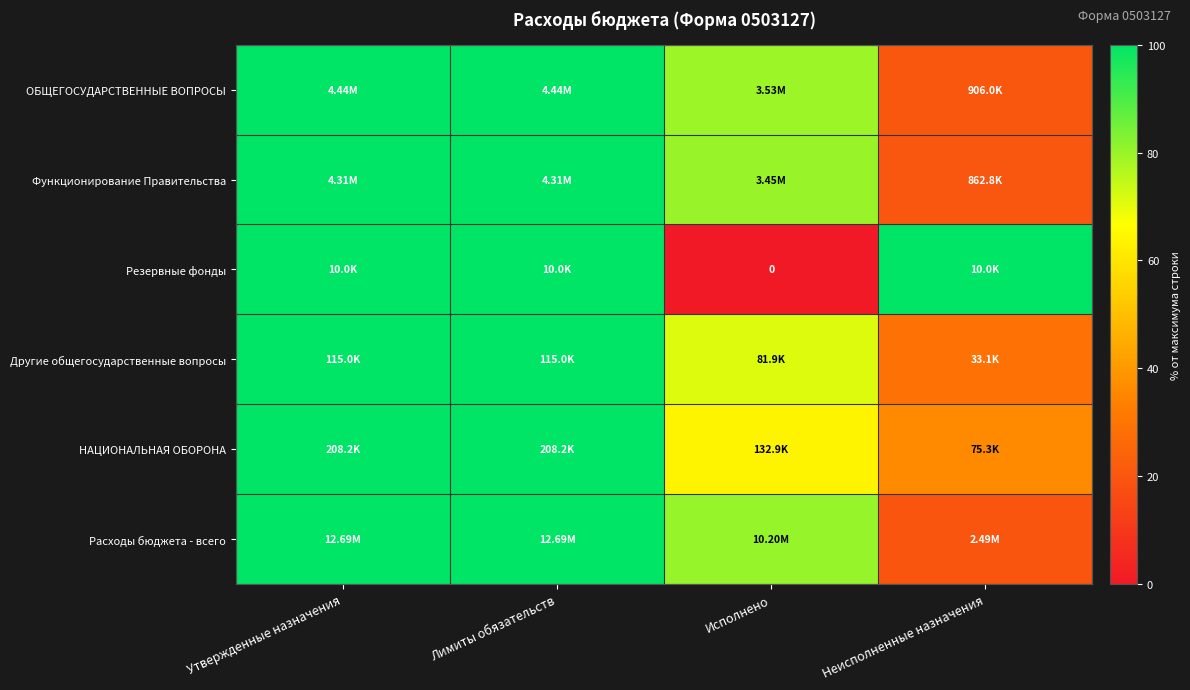

Is the value of НАЦИОНАЛЬНАЯ ОБОРОНА at Исполнено greater than the value of ОБЩЕГОСУДАРСТВЕННЫЕ ВОПРОСЫ at Утвержденные назначения?

No